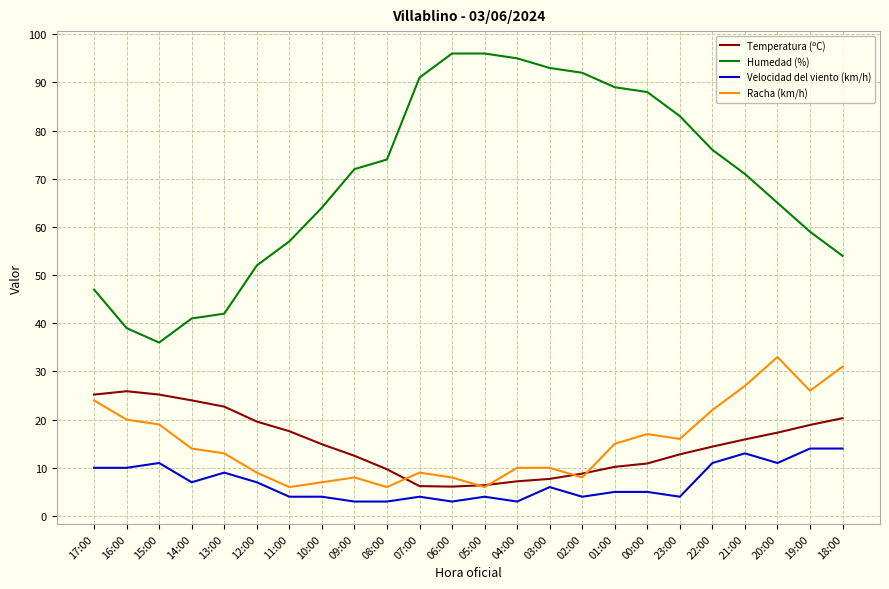

True or false: Velocidad del viento (km/h) and Racha (km/h) cross at least once.

False